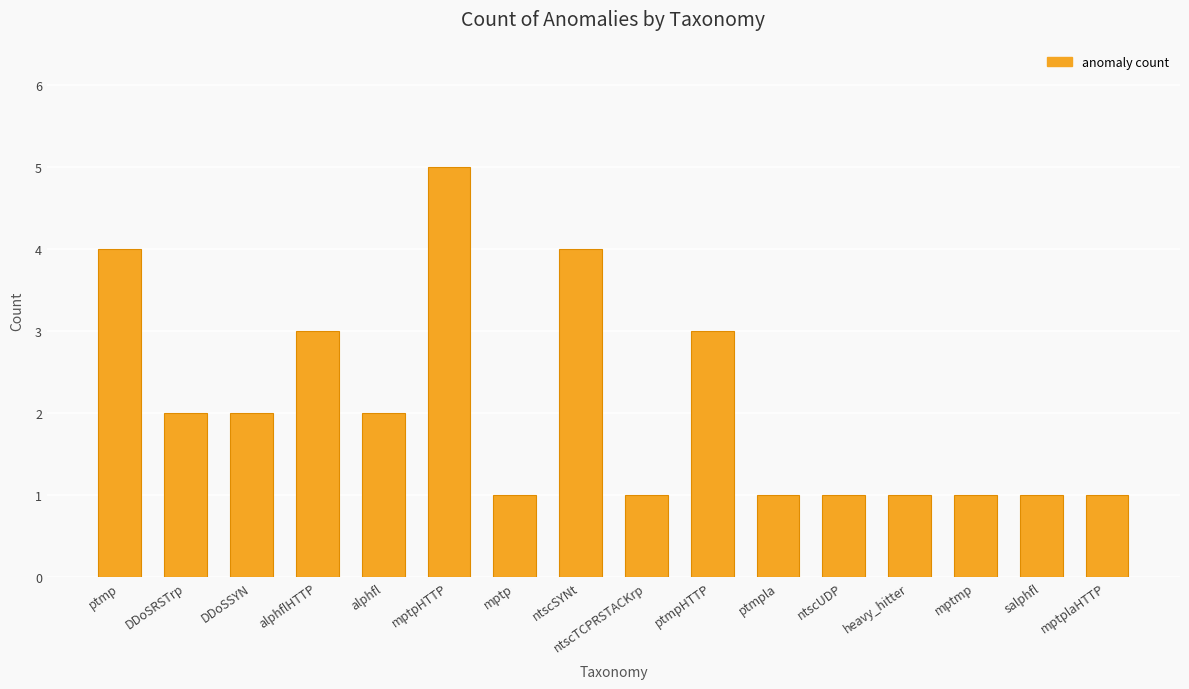

True or false: the data shows 1 at mptplaHTTP.

True